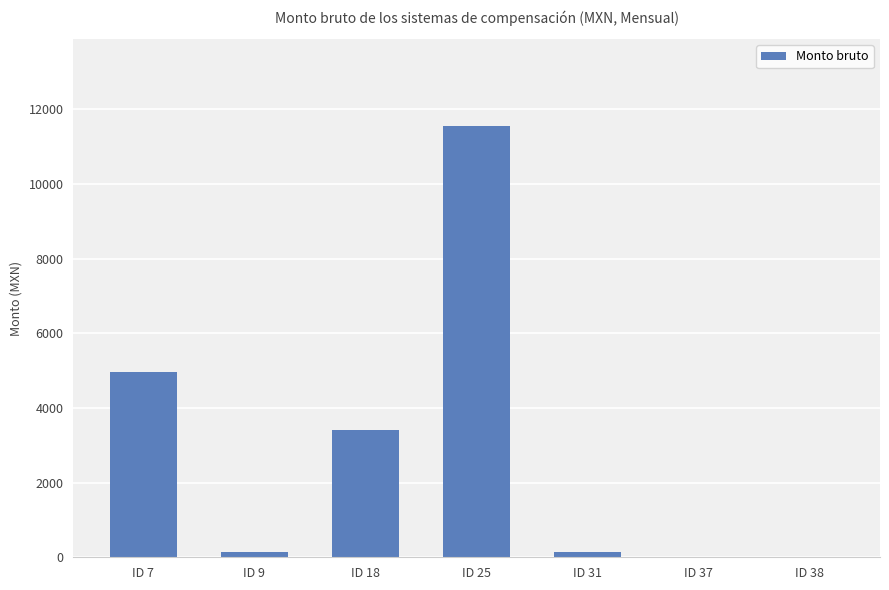

What is the average value?

2888.4